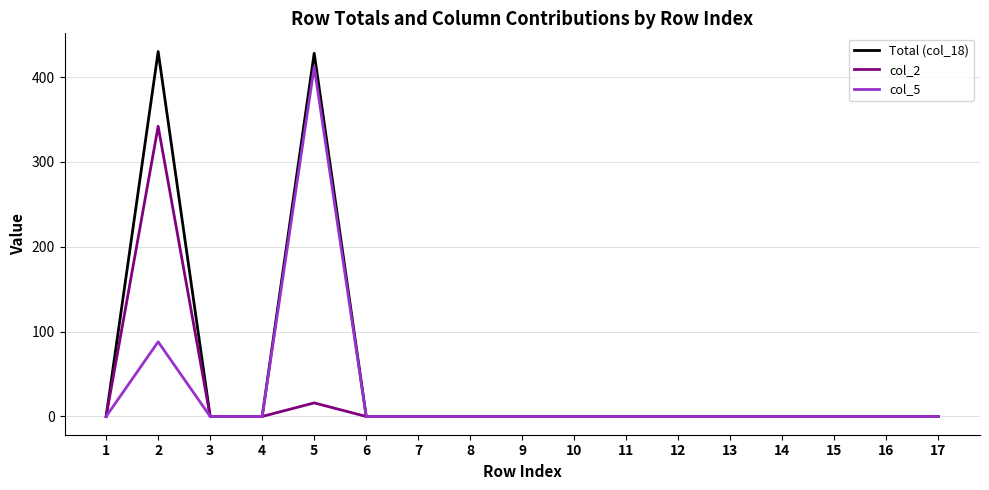

List the series in order of their peak value, lowest first.

col_2, col_5, Total (col_18)